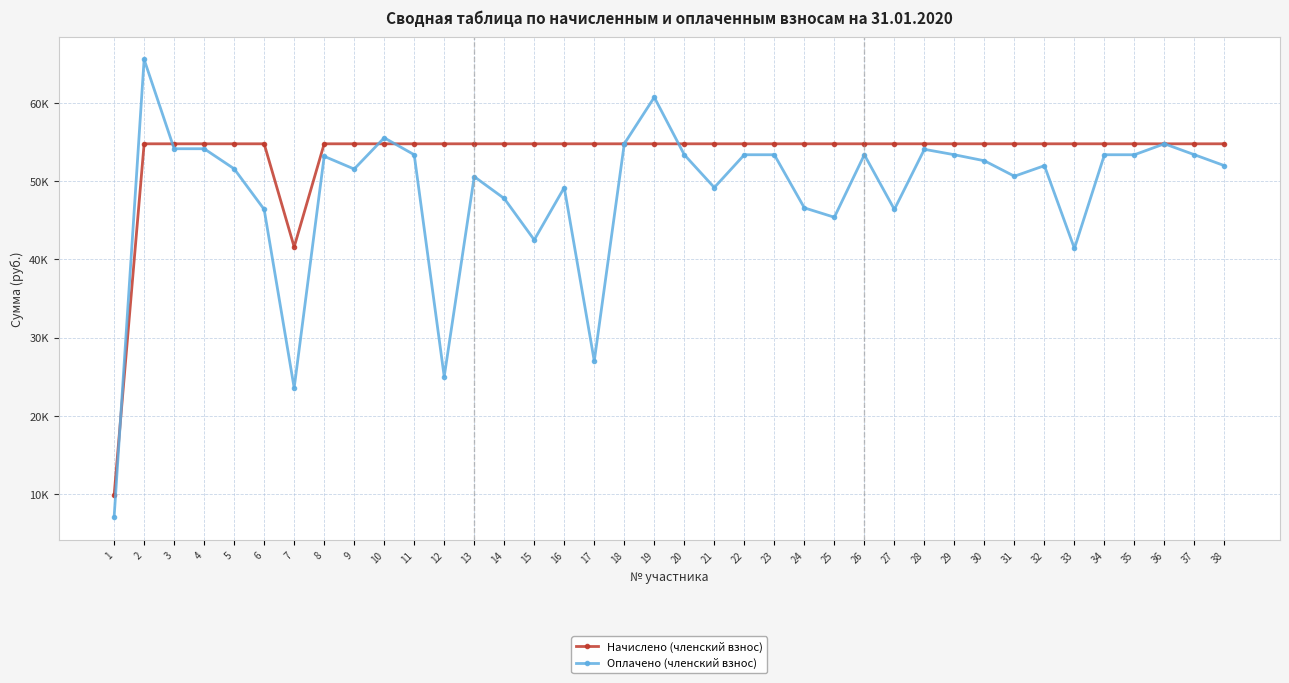

Reading left to right, extract all data points from this chart.

Начислено (членский взнос): 1=9800	2=54800	3=54800	4=54800	5=54800	6=54800	7=41600	8=54800	9=54800	10=54800	11=54800	12=54800	13=54800	14=54800	15=54800	16=54800	17=54800	18=54800	19=54800	20=54800	21=54800	22=54800	23=54800	24=54800	25=54800	26=54800	27=54800	28=54800	29=54800	30=54800	31=54800	32=54800	33=54800	34=54800	35=54800	36=54800	37=54800	38=54800
Оплачено (членский взнос): 1=7000	2=65600	3=54170	4=54170	5=51601	6=46400	7=23554	8=53200	9=51570	10=55570	11=53400	12=25000	13=50600	14=47800	15=42500	16=49200	17=27000	18=54800	19=60757	20=53400	21=49200	22=53400	23=53400	24=46600	25=45400	26=53400	27=46400	28=54095	29=53400	30=52629	31=50650	32=52000	33=41409	34=53400	35=53400	36=54800	37=53400	38=52000